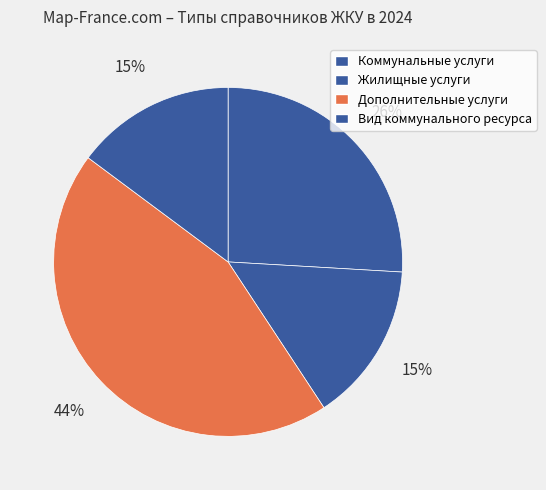

Between Вид коммунального ресурса and Дополнительные услуги, which is larger?

Дополнительные услуги